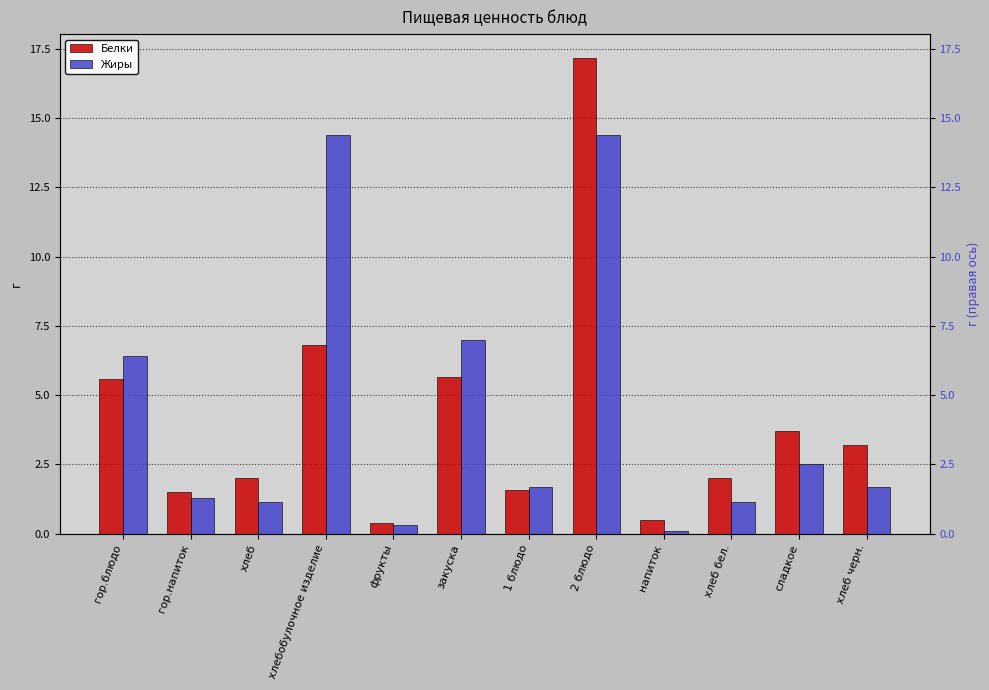

What is the sum of all Белки values?

50.1